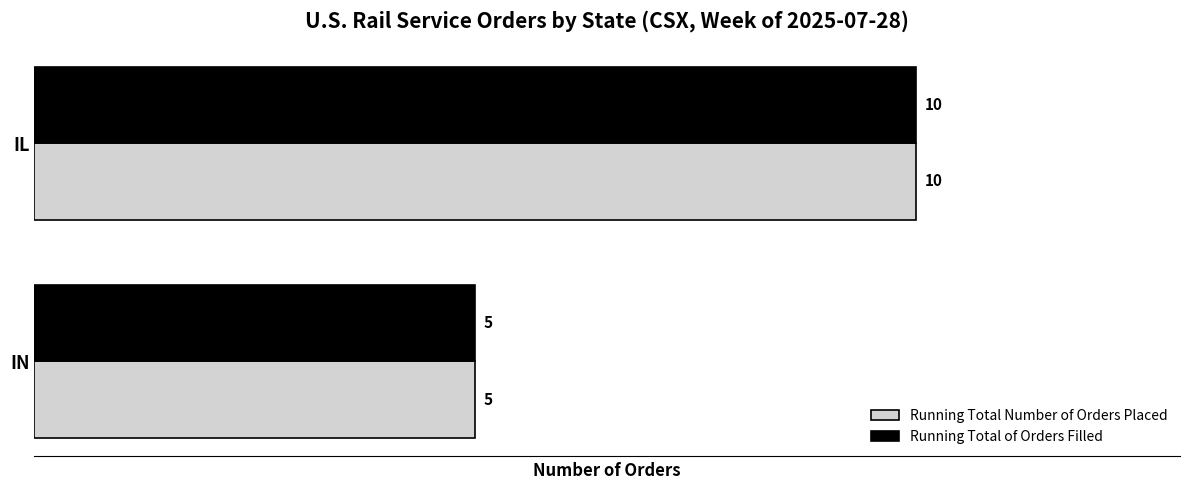

At which category does the chart reach its minimum across all series?

IN